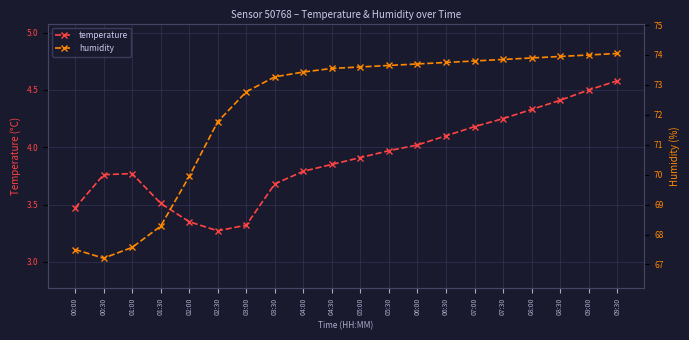

Is it true that temperature equals 3.5 at 00:00?

True